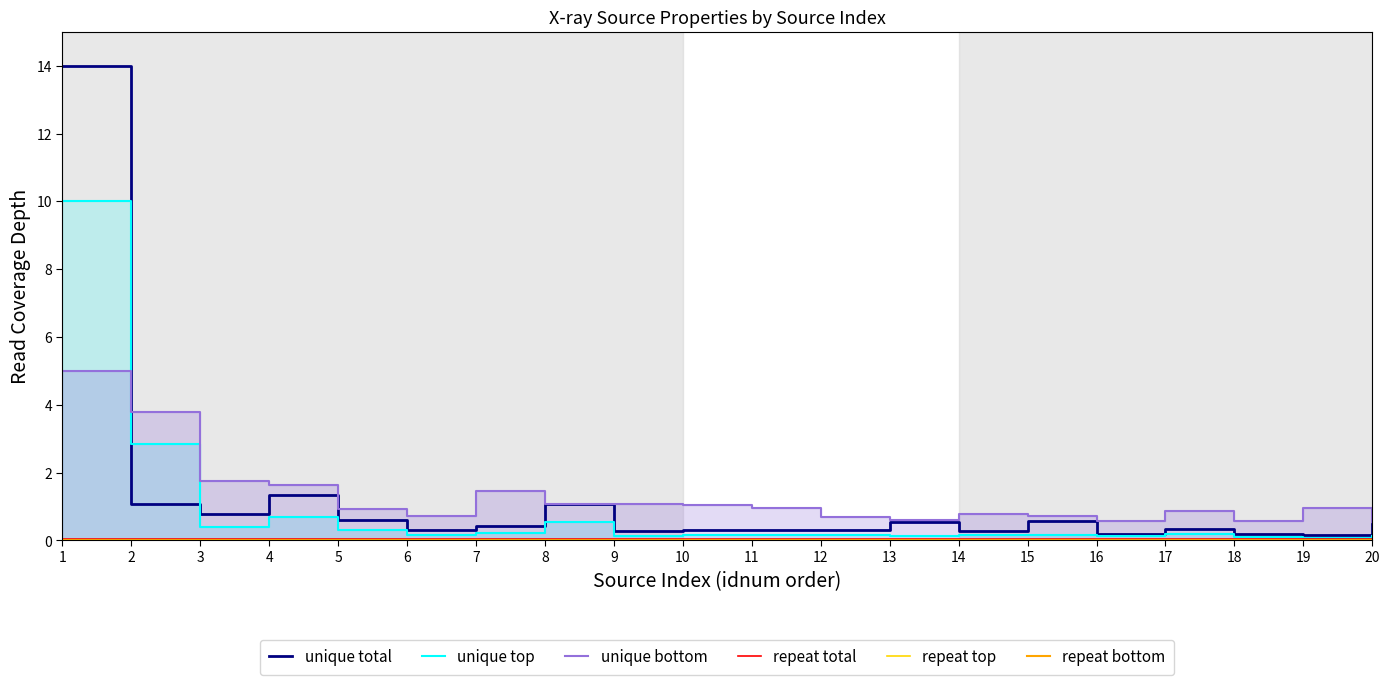

Which series has the widest spread of values?

unique total